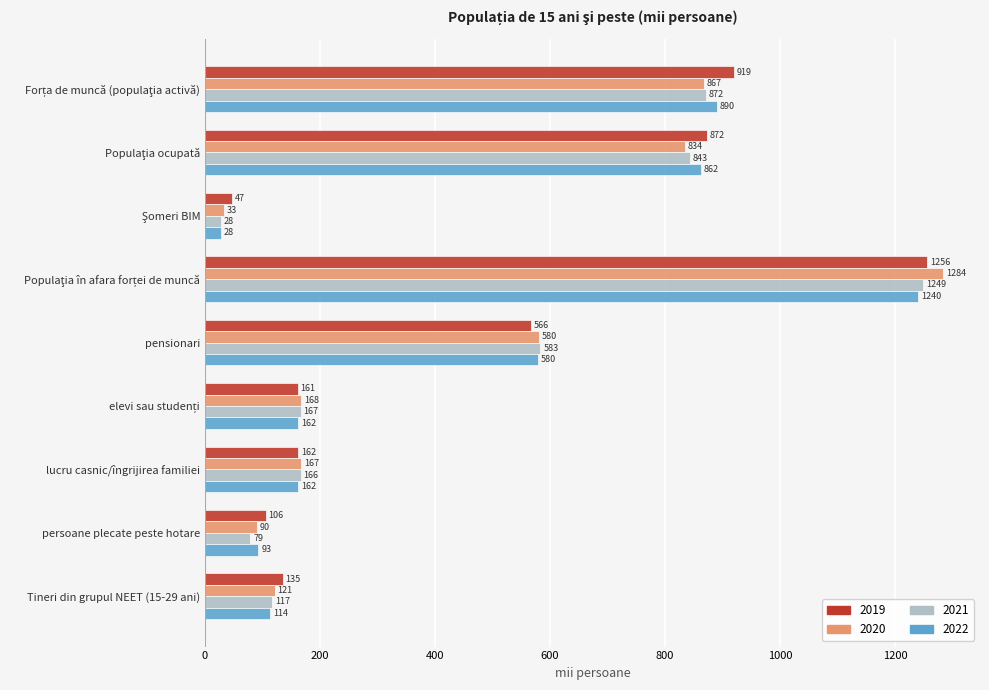

True or false: 2022 has a value of 903.3 at pensionari.

False